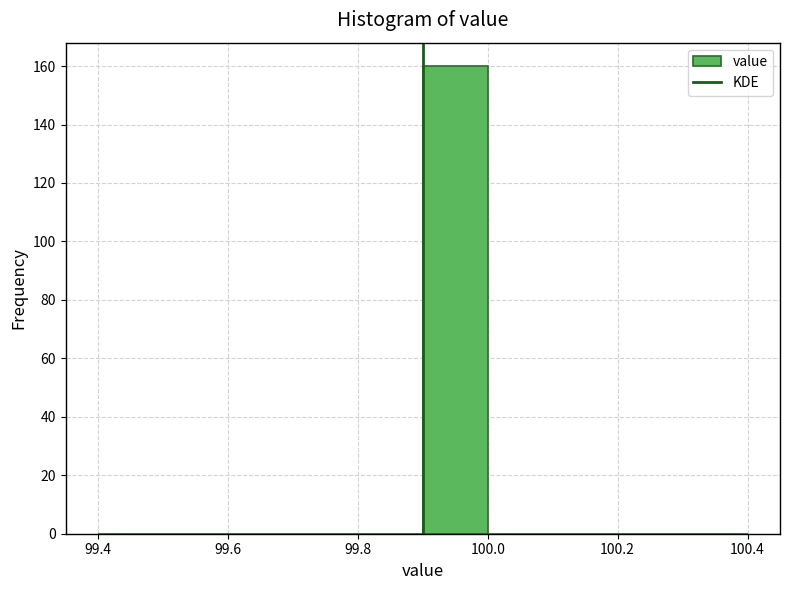

Which range on the x-axis has the tallest bar?

99.9 to 100.0